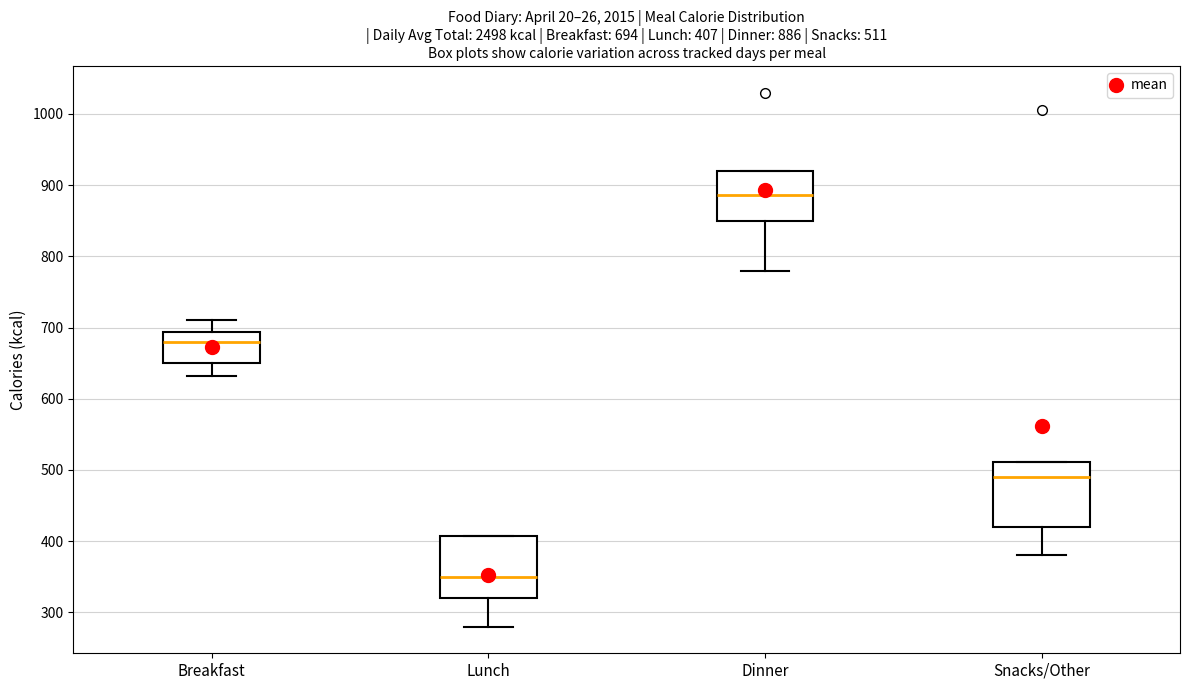

Which box has the lowest median line?

Lunch